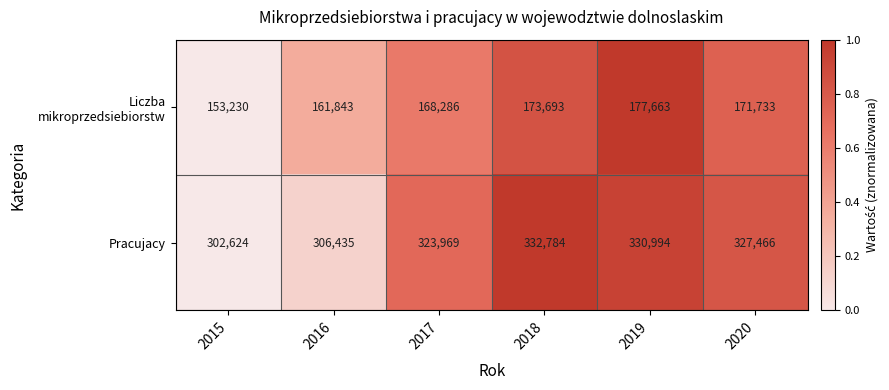

How many categories are shown in the chart?

6